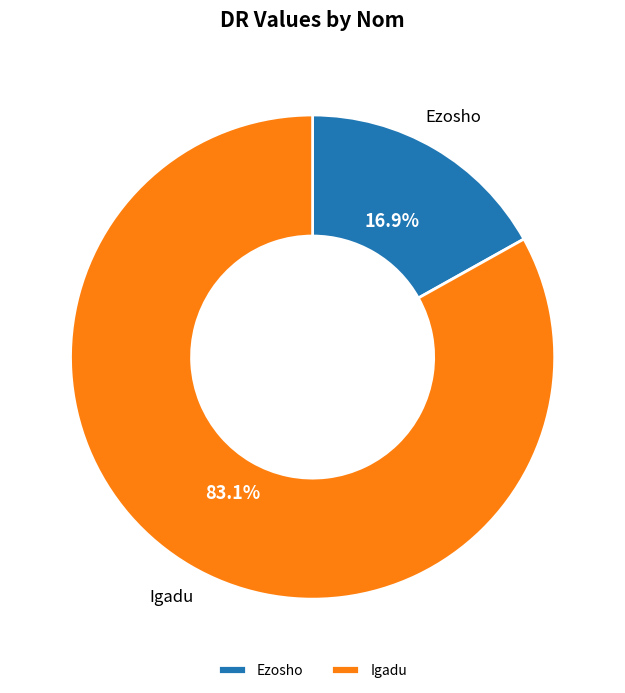

Which slice is the smallest?

Ezosho